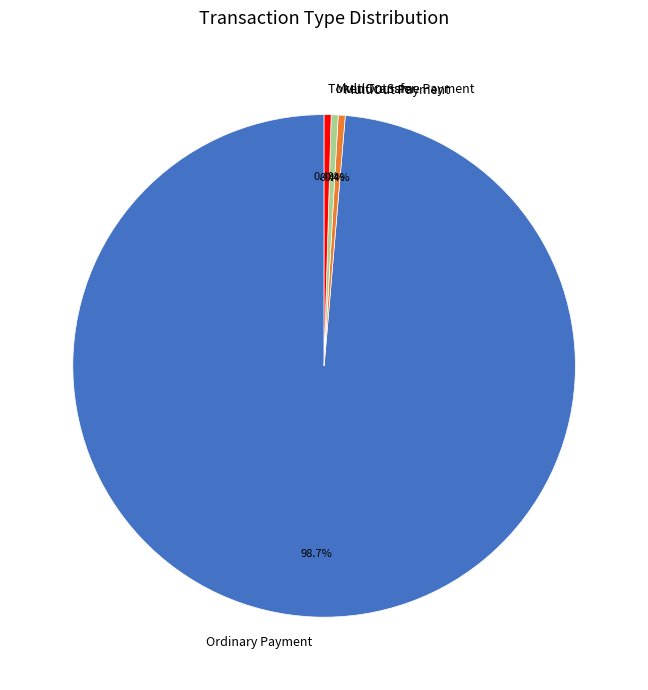

Is the sum of MultiOutSame Payment and Token Transfer greater than half?

No